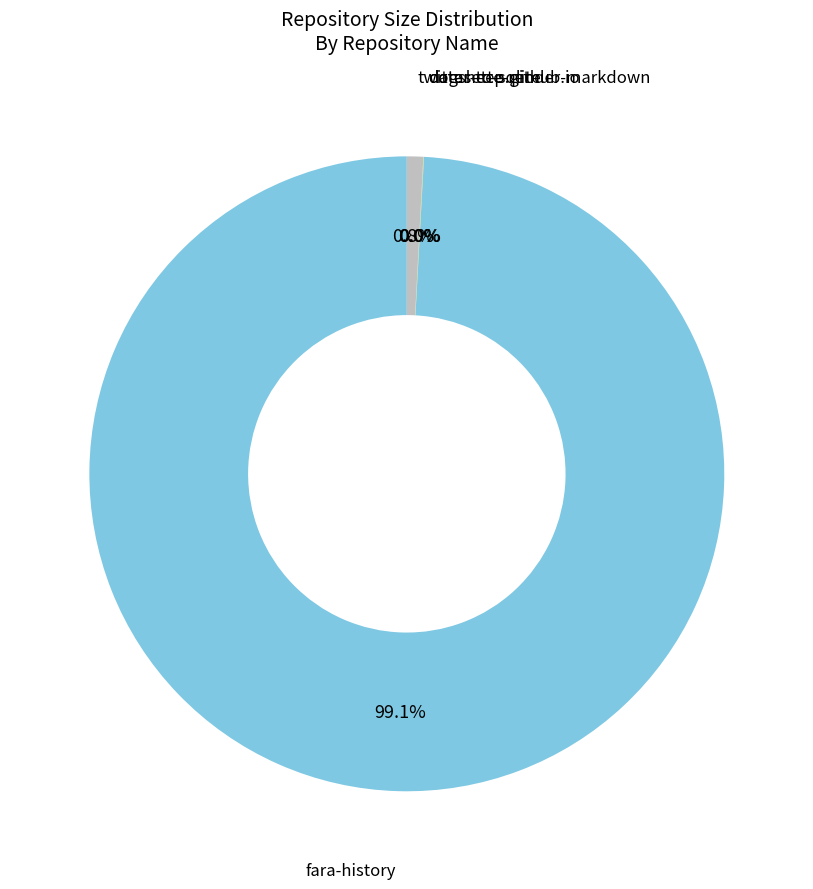

Does any single category account for the majority?

Yes